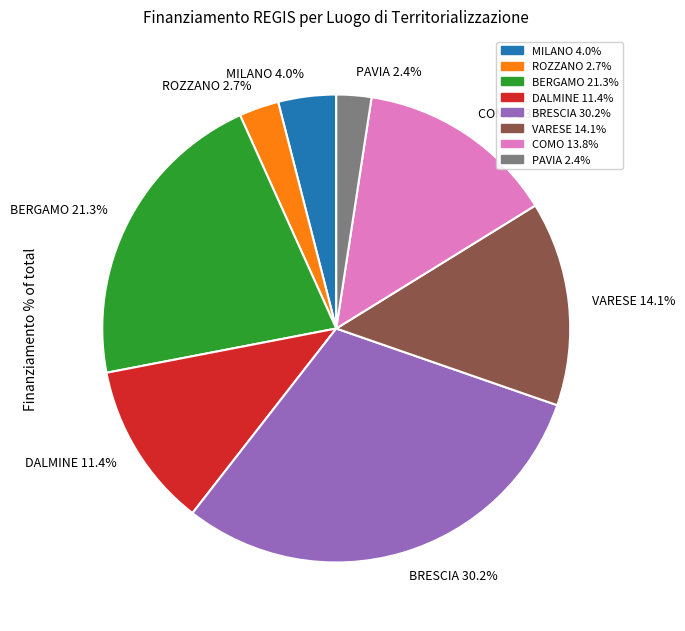

Which slice is the largest?

BRESCIA 30.2%